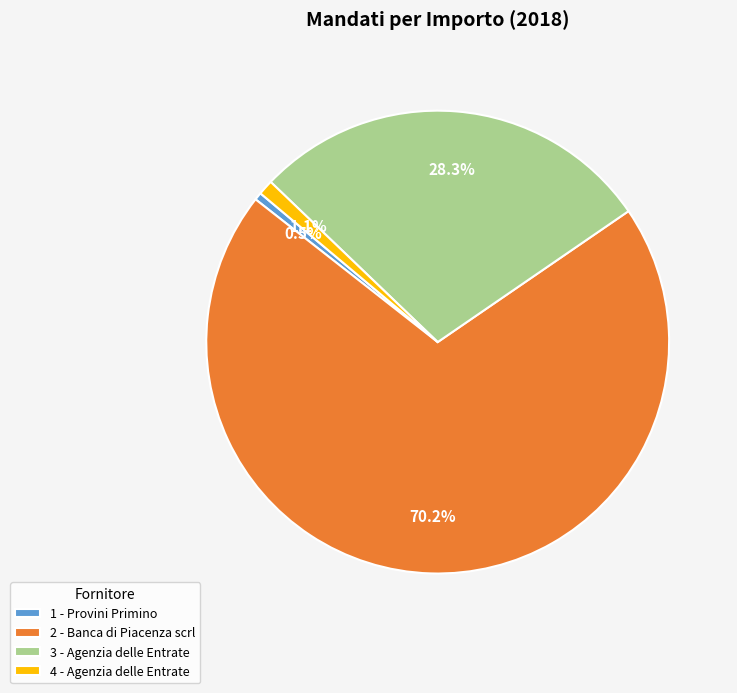

Rank the categories by value from highest to lowest.

2 - Banca di Piacenza scrl, 3 - Agenzia delle Entrate, 4 - Agenzia delle Entrate, 1 - Provini Primino